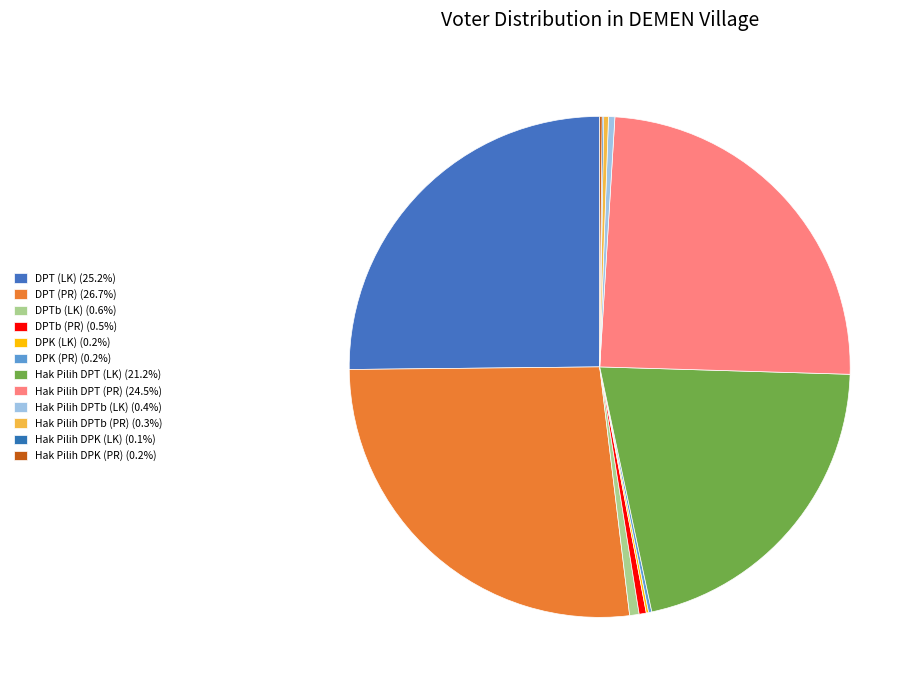

Which category has the biggest portion of the pie?

DPT (PR)